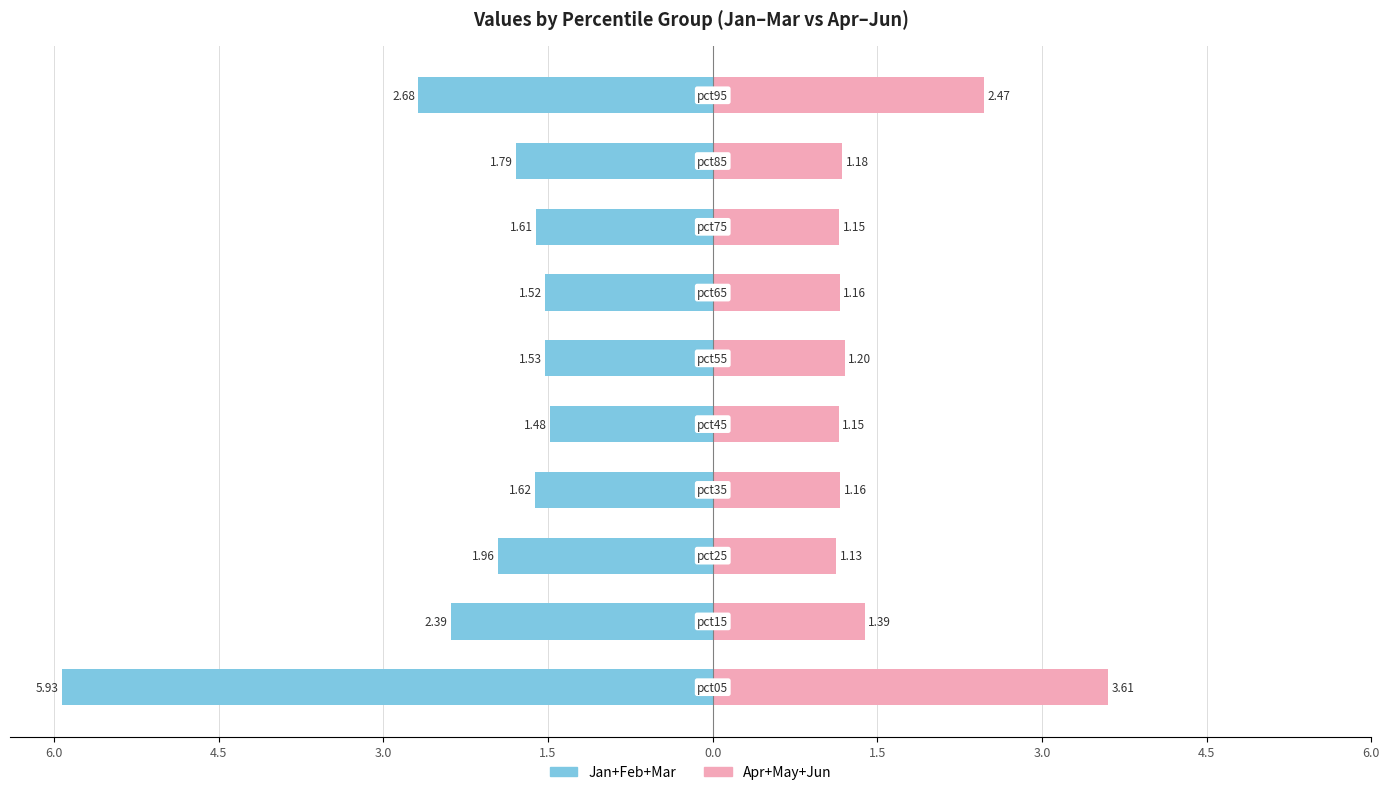

What is the average value of the Jan+Feb+Mar series?

-2.3